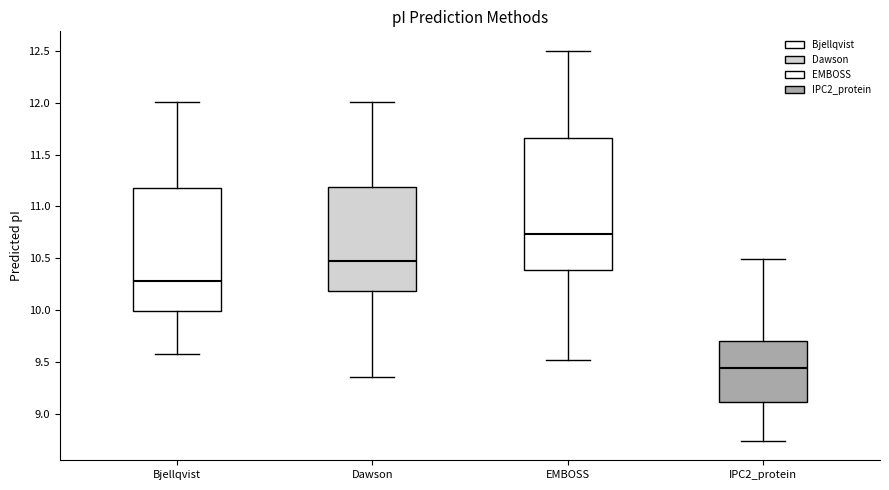

Where is the lower edge of the box for IPC2_protein on the y-axis? The values are not printed on the chart, so give them approximately, as read against the axis.

9.10